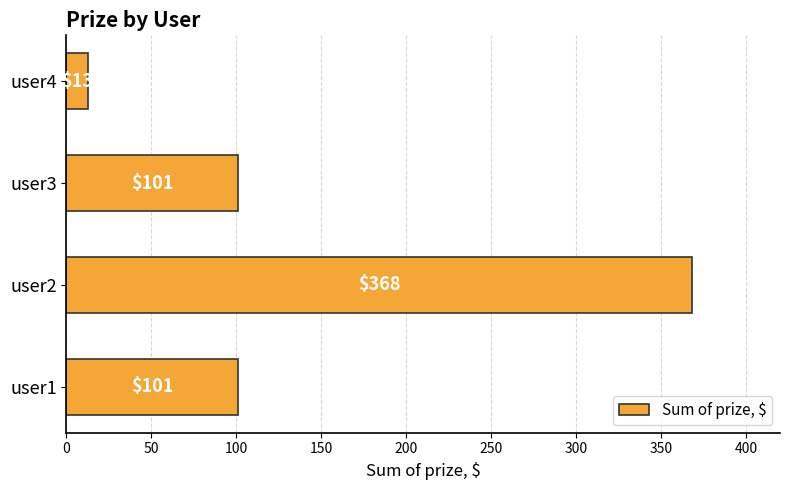

True or false: the data shows 151 at user1.

False